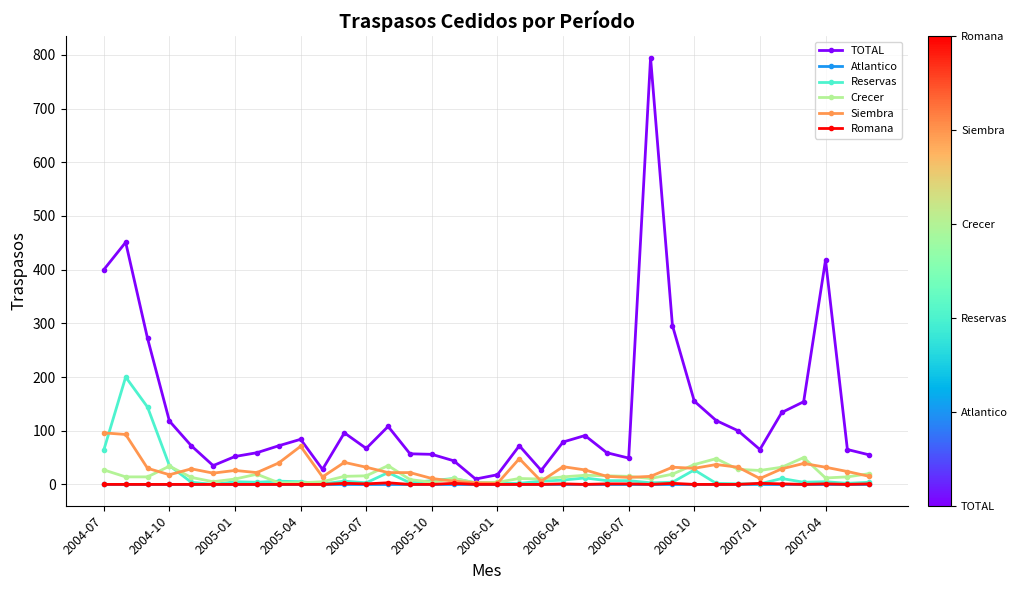

What is the maximum value for TOTAL?

795